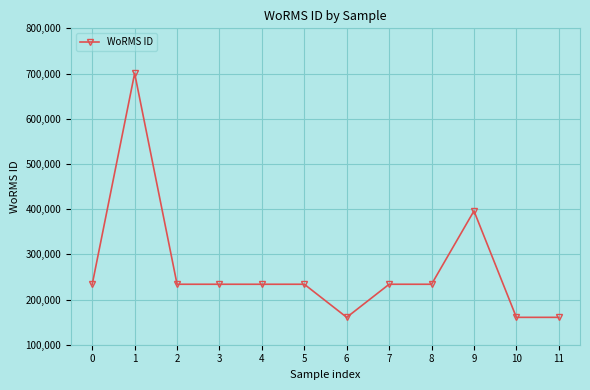

Does the chart display data point markers on the line(s)?

Yes